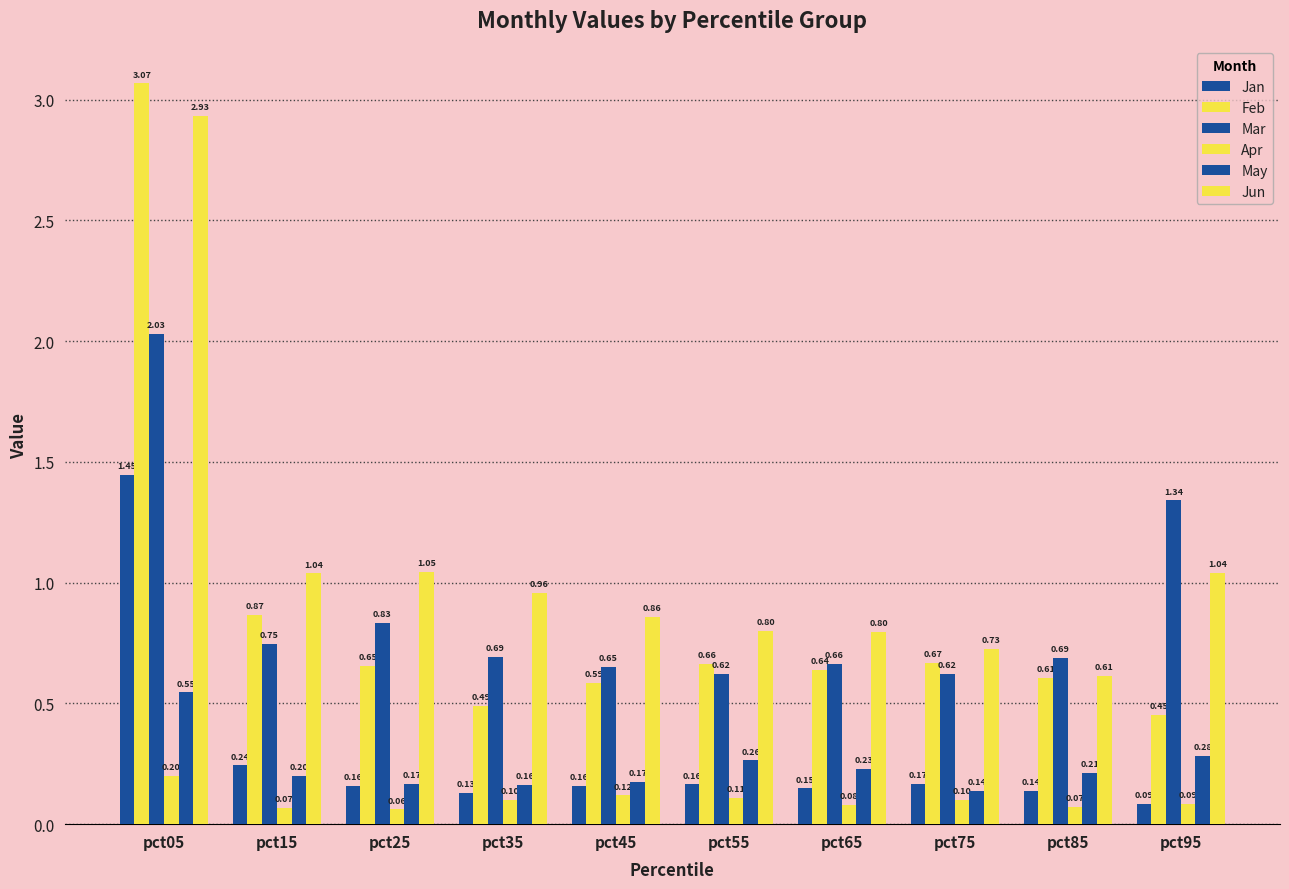

How many bars are there in total?

60